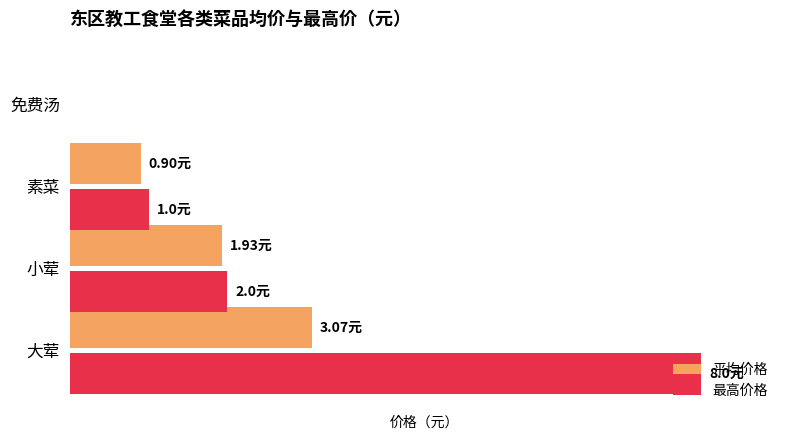

Are the bars horizontal?

Yes